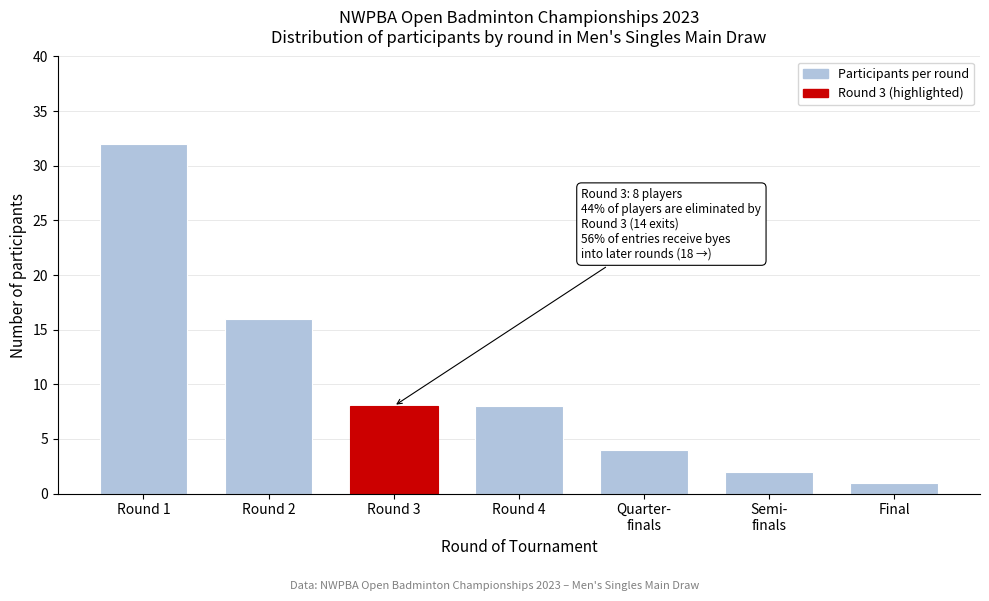

Reading left to right, what are all the values shown in this chart?

32	16	8	8	4	2	1